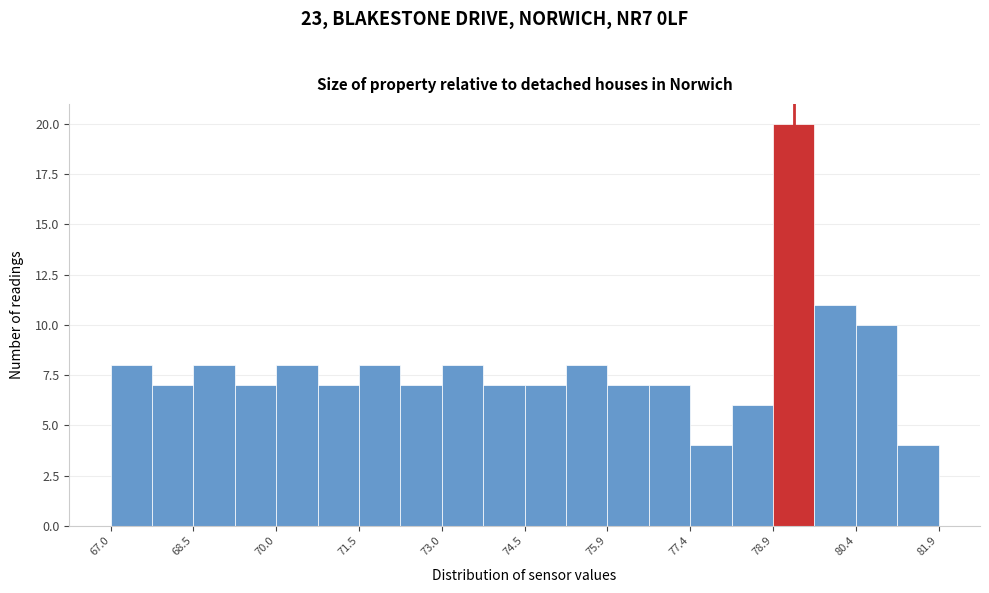

Read against the x-axis, roughly where is the centre of the tallest bar?

79.2